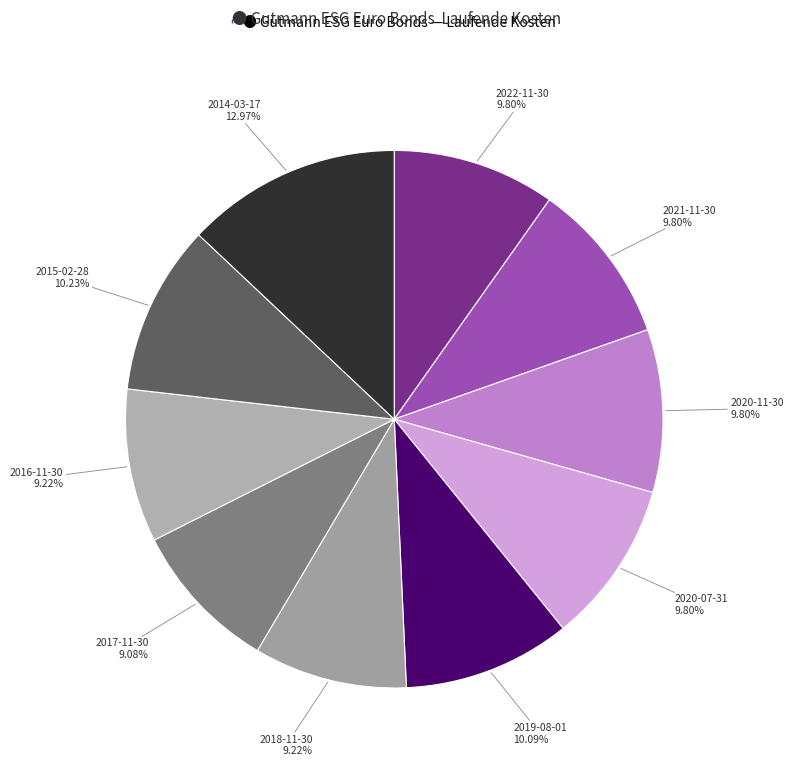

Is there a majority slice in this chart?

No